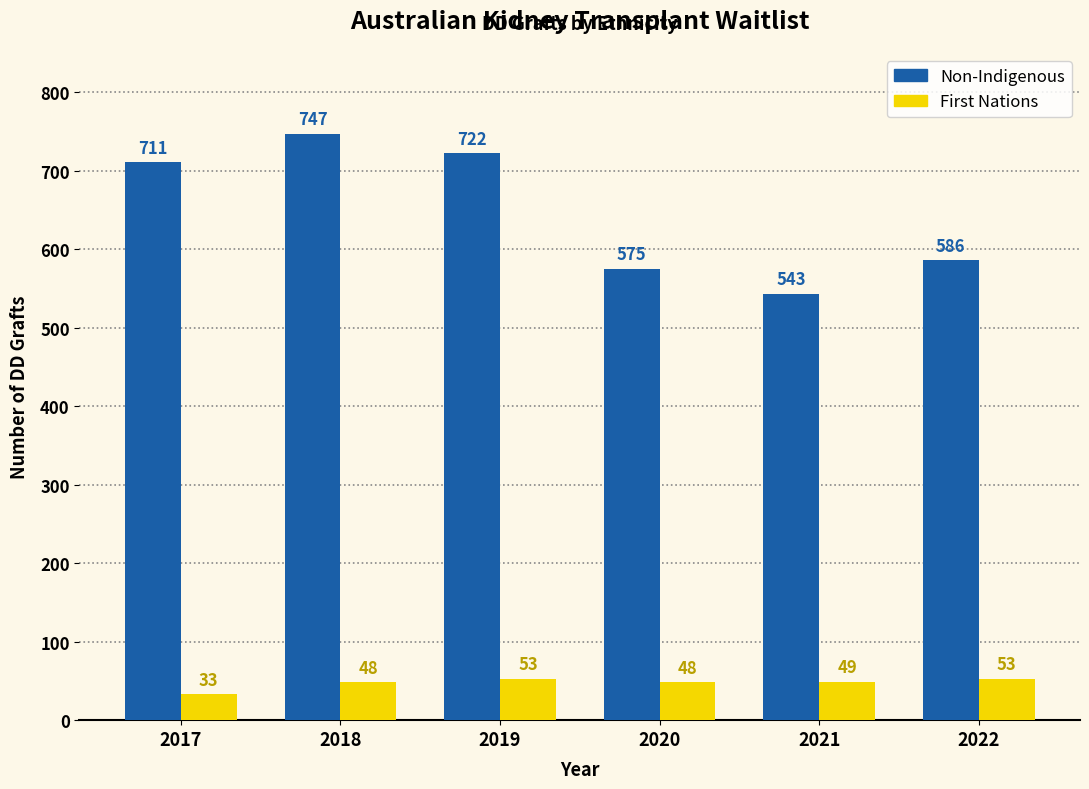

What is the difference between the second highest and second lowest values in the Non-Indigenous series?

147